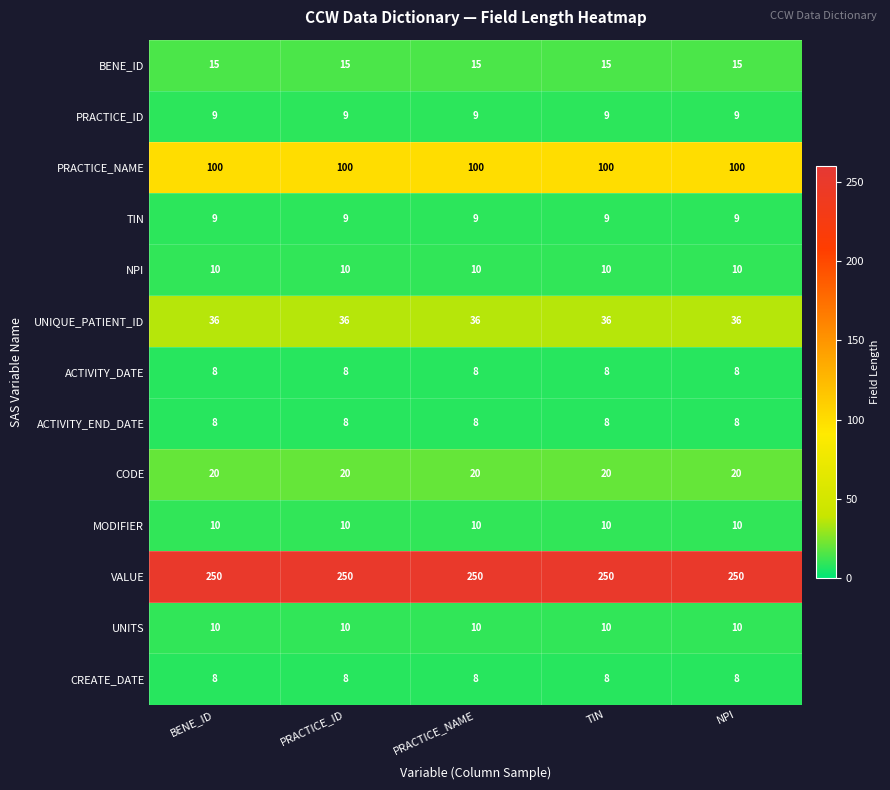

What is the total value across all series at BENE_ID?

493